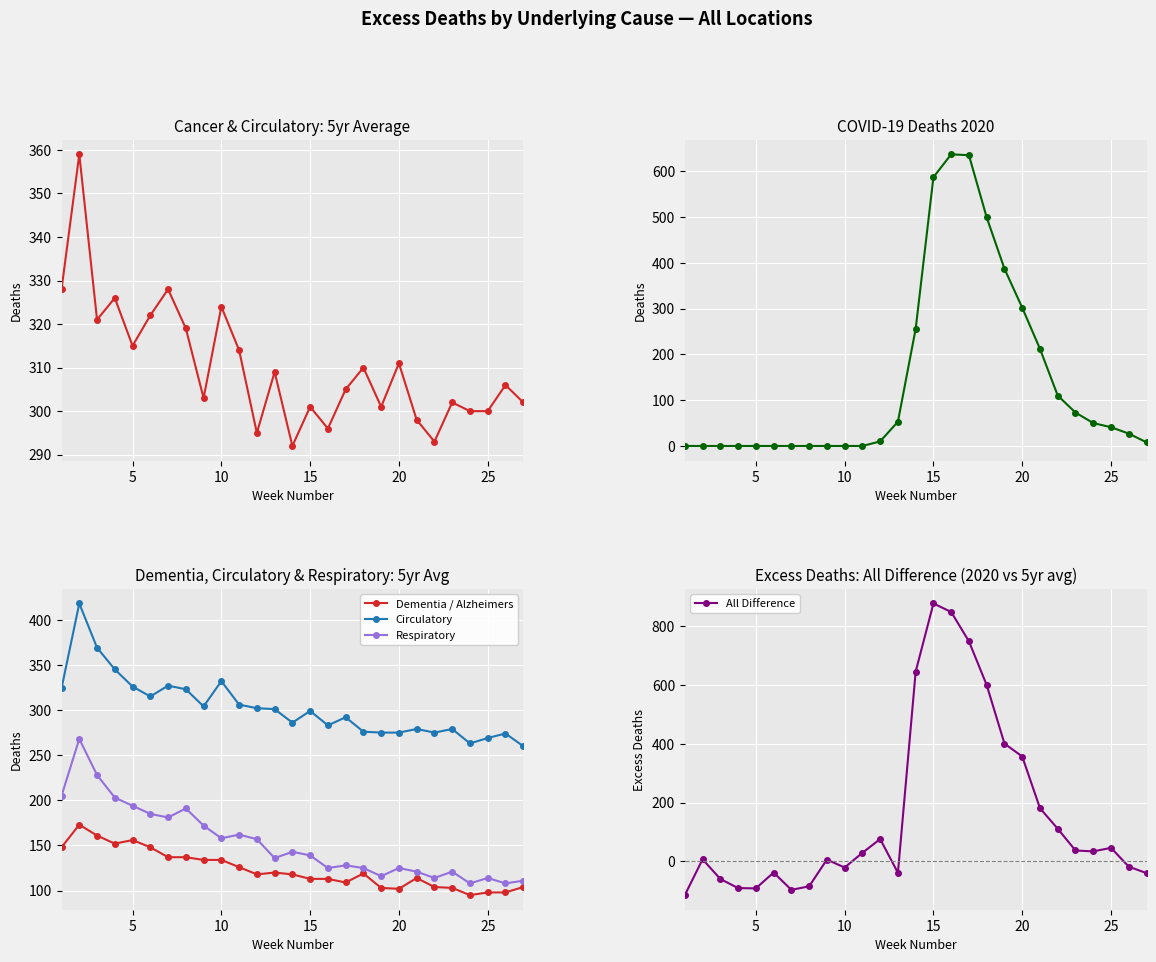

Which series ends up on top after the final intersection of COVID-19 (2020) and Respiratory?

Respiratory